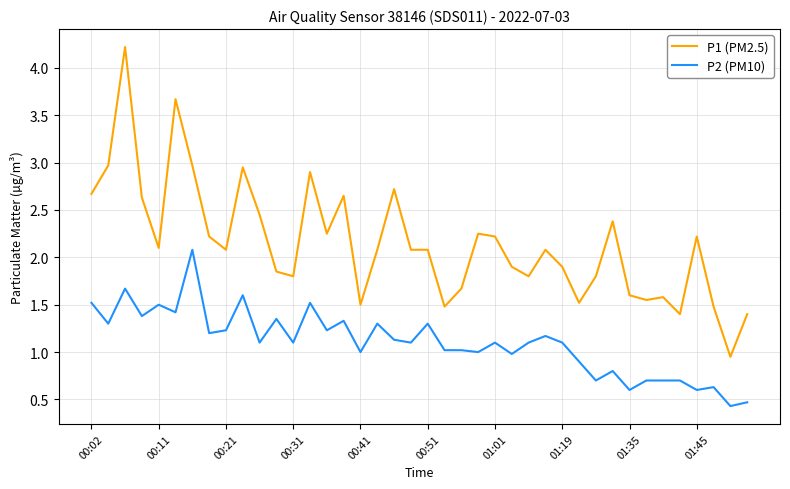

Which series has the largest range (max minus min)?

P1 (PM2.5)